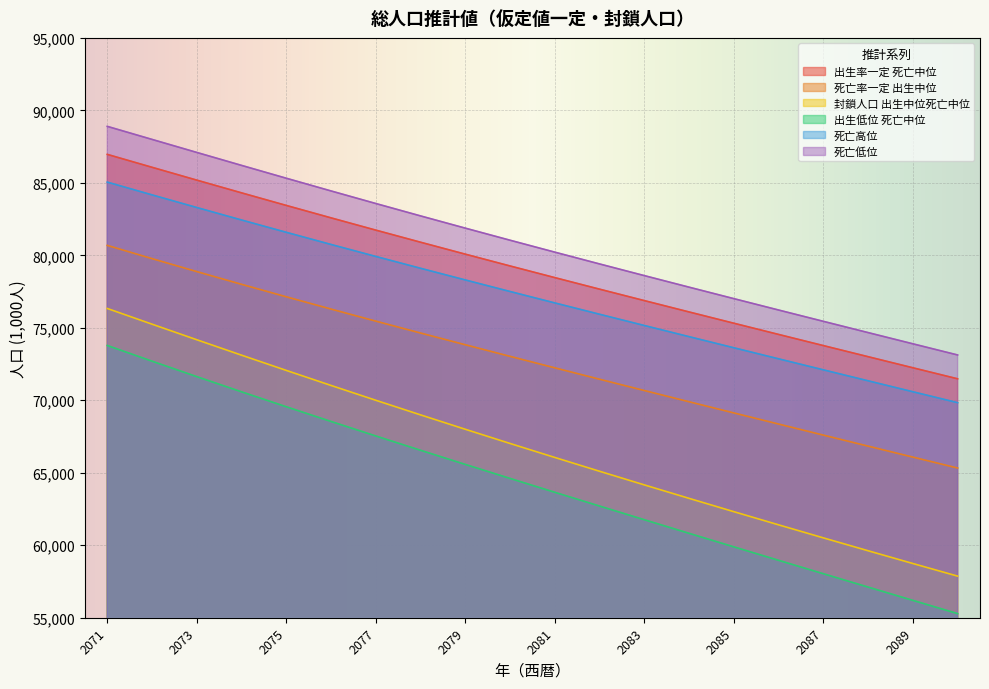

True or false: 封鎖人口 出生中位死亡中位 and 出生低位 死亡中位 intersect in this chart.

False